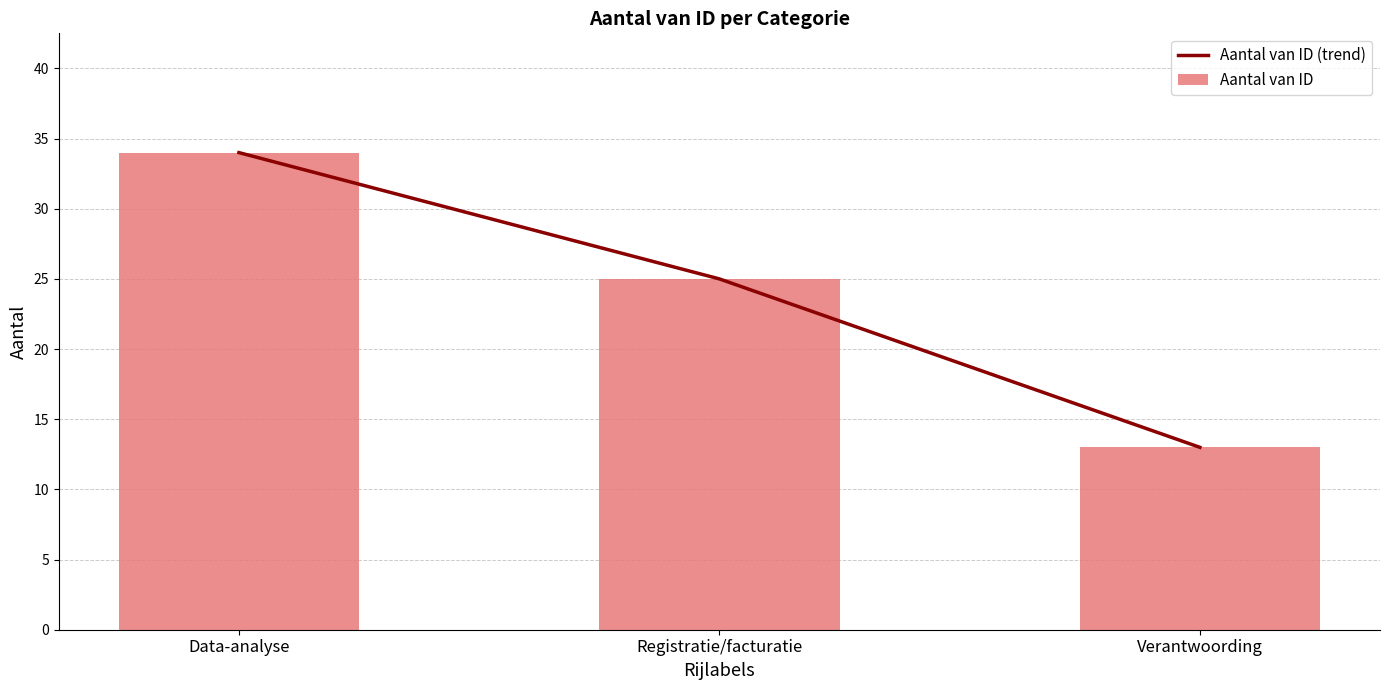

At how many categories does at least one series exceed 25?

1